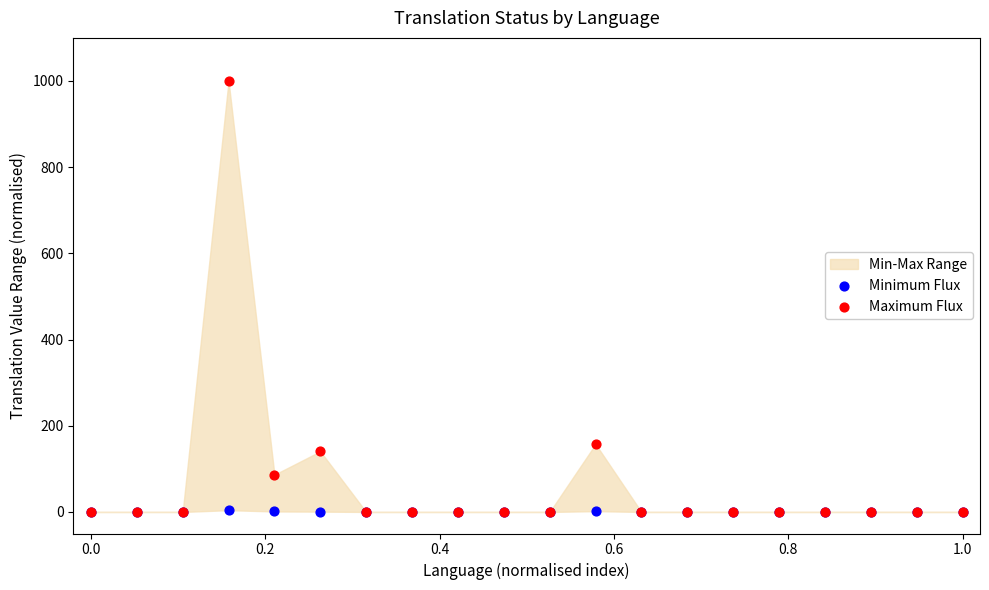

Across all series, what Y value is closest to 500?

157.5